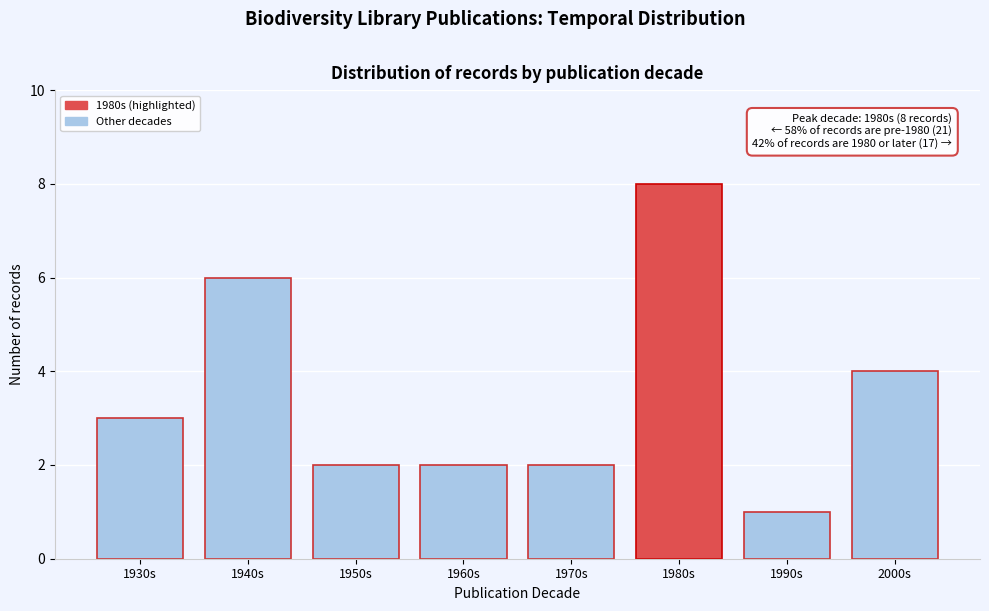

Reading left to right, what are all the values shown in this chart?

3	6	2	2	2	8	1	4